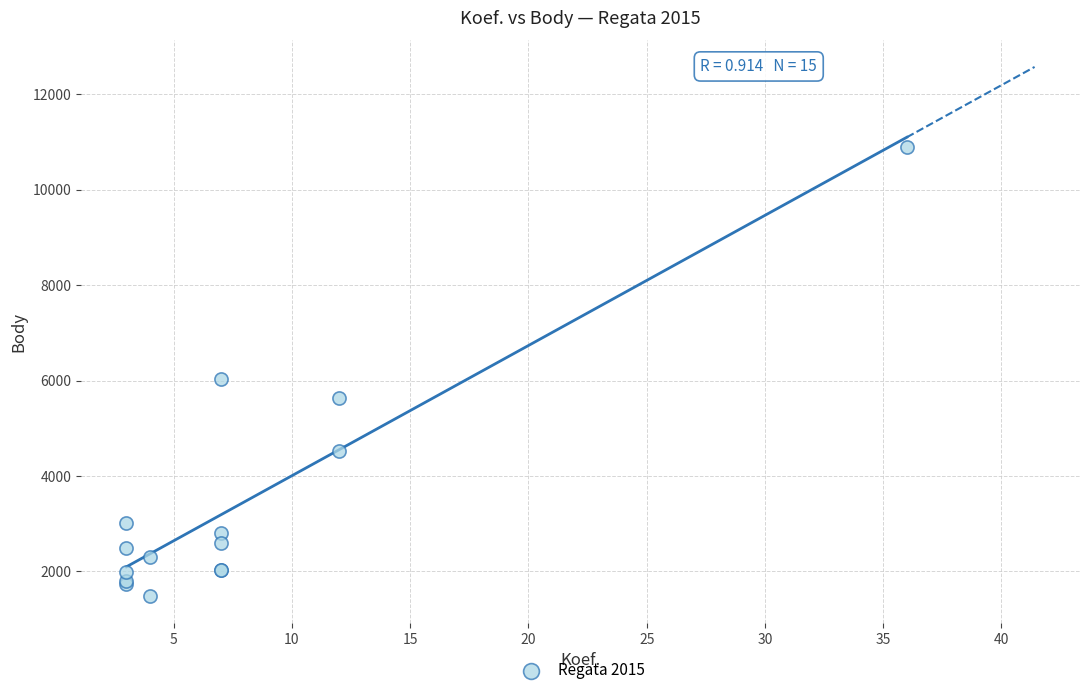

What Y value in the scatter plot is closest to 6187?

6025